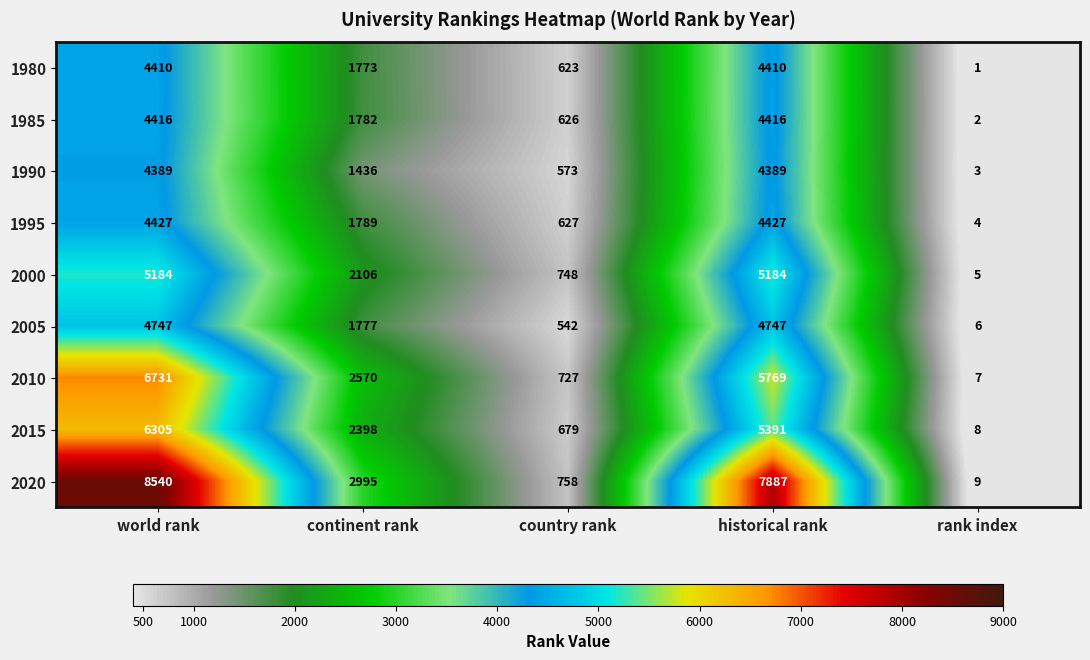

What is the smallest value displayed?

1